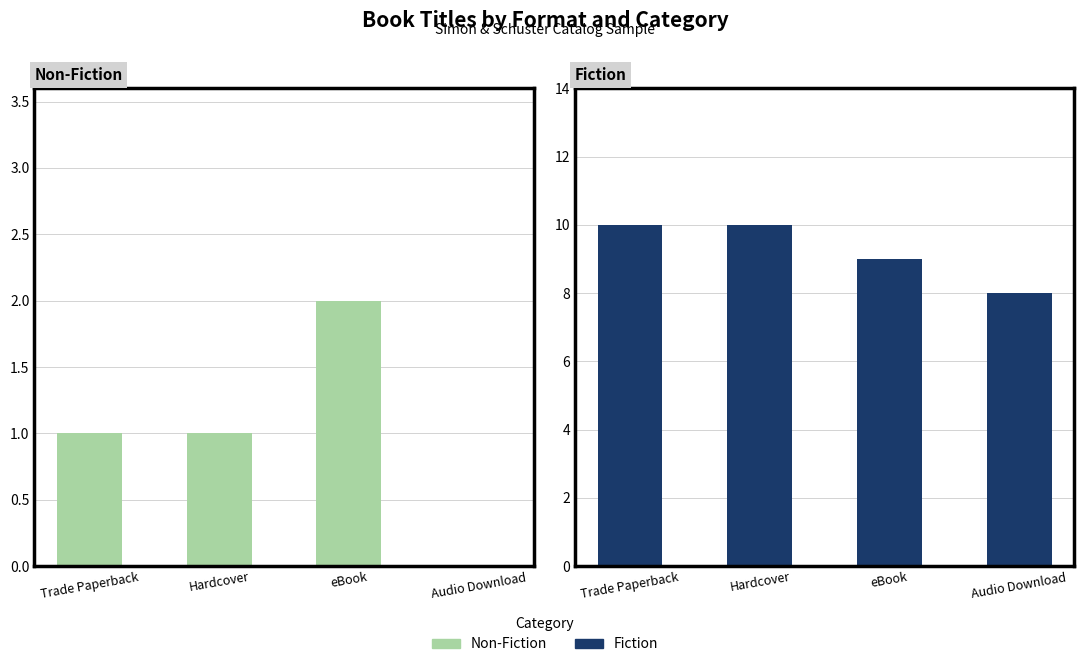

What position from the right is Audio Download?

1